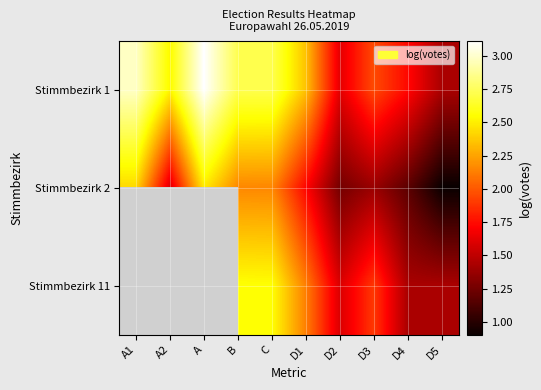

At which label does Stimmbezirk 2 reach its peak?

A